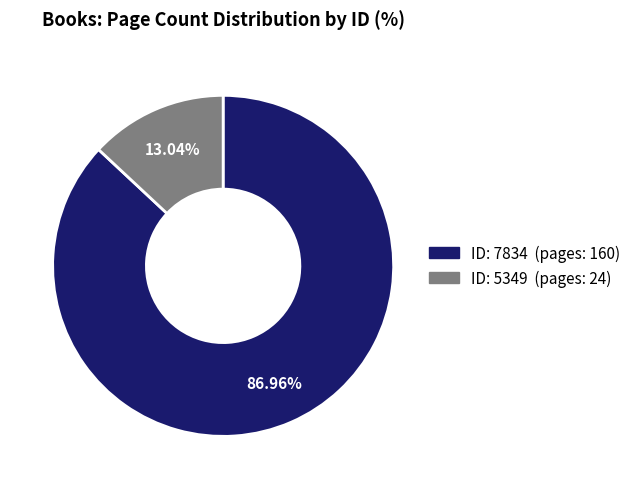

How many slices are in this pie chart?

2